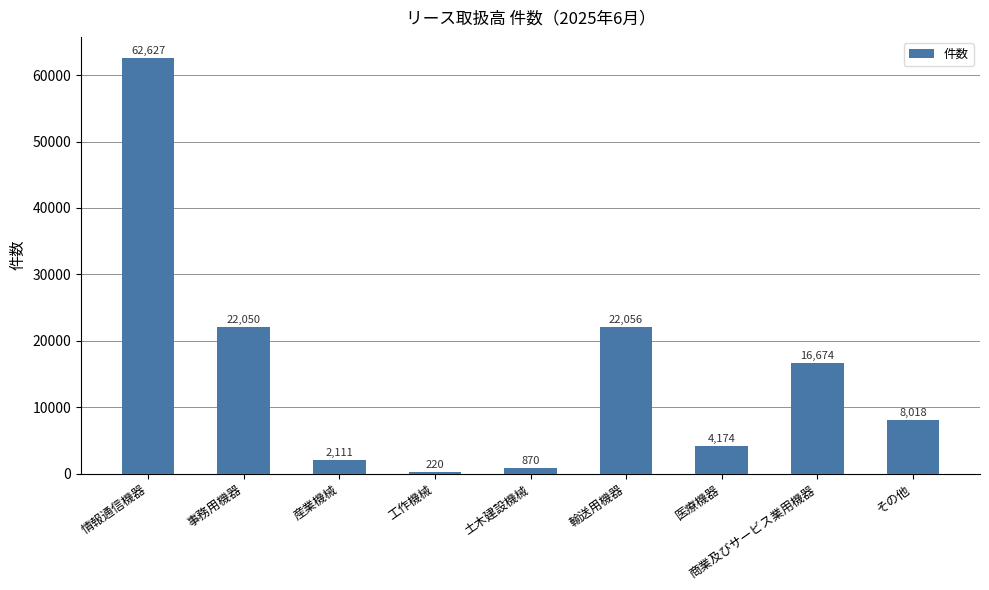

At which label does the data first exceed 8018?

情報通信機器